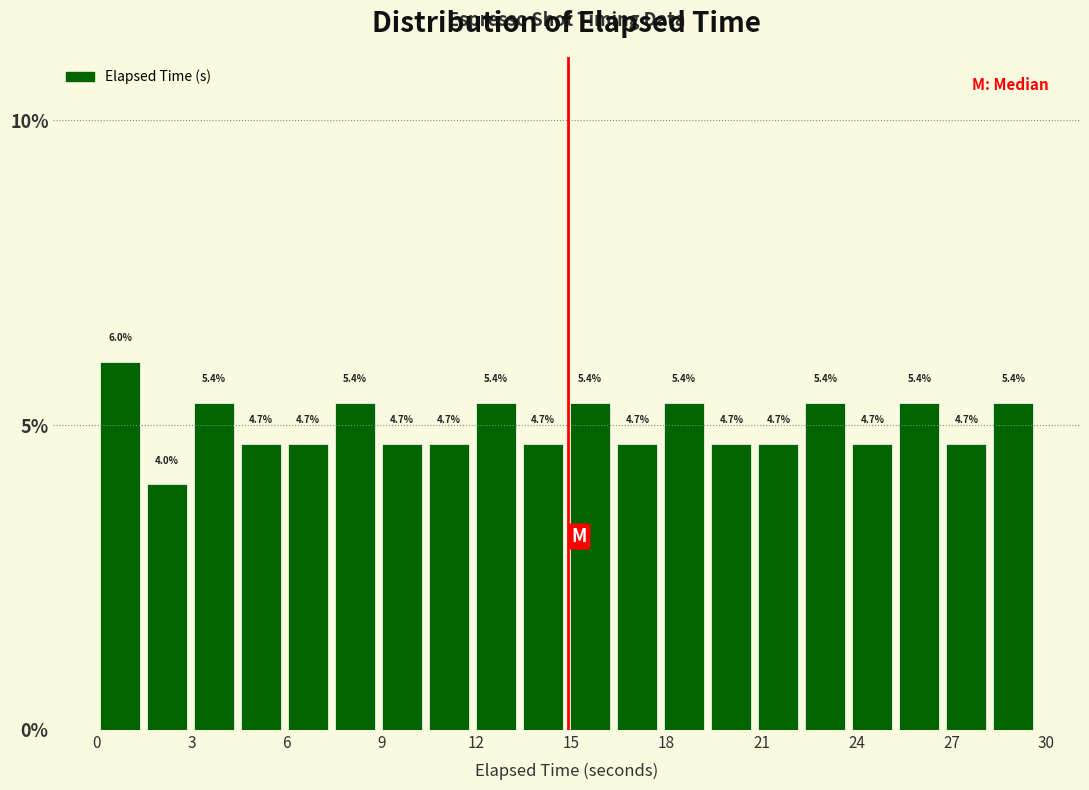

Read against the x-axis, roughly where is the centre of the tallest bar?

0.5